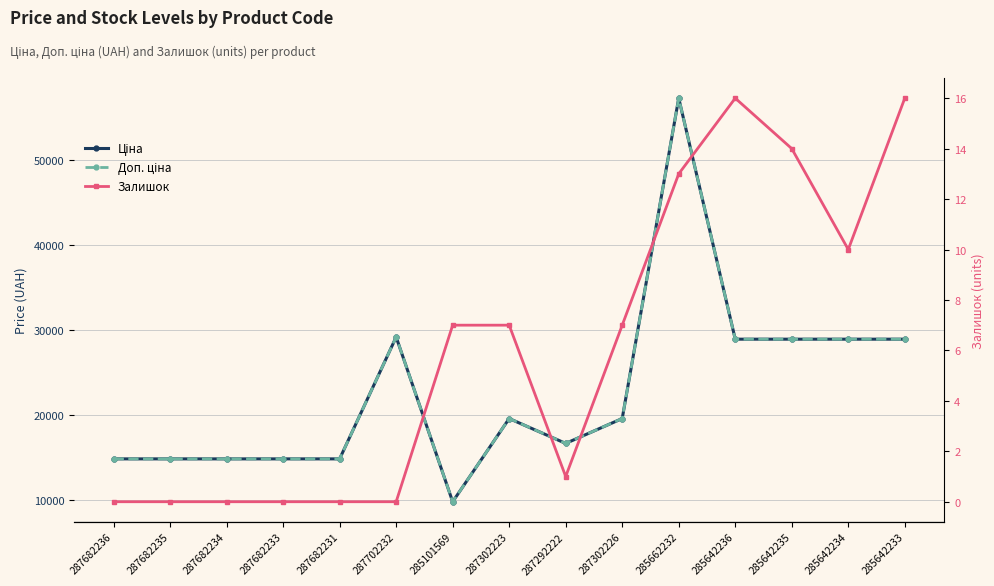

Reading left to right, what are all the values shown in this chart?

Ціна: 287682236=14817.6	287682235=14817.6	287682234=14817.6	287682233=14817.6	287682231=14817.6	287702232=29152.3	285101569=9775.5	287302223=19564.9	287292222=16636.8	287302226=19564.9	285662232=57258.0	285642236=28901.7	285642235=28901.7	285642234=28901.7	285642233=28901.7
Доп. ціна: 287682236=14817.6	287682235=14817.6	287682234=14817.6	287682233=14817.6	287682231=14817.6	287702232=29152.3	285101569=9775.5	287302223=19564.9	287292222=16636.8	287302226=19564.9	285662232=57258.0	285642236=28901.7	285642235=28901.7	285642234=28901.7	285642233=28901.7
Залишок: 287682236=0.0	287682235=0.0	287682234=0.0	287682233=0.0	287682231=0.0	287702232=0.0	285101569=7.0	287302223=7.0	287292222=1.0	287302226=7.0	285662232=13.0	285642236=16.0	285642235=14.0	285642234=10.0	285642233=16.0